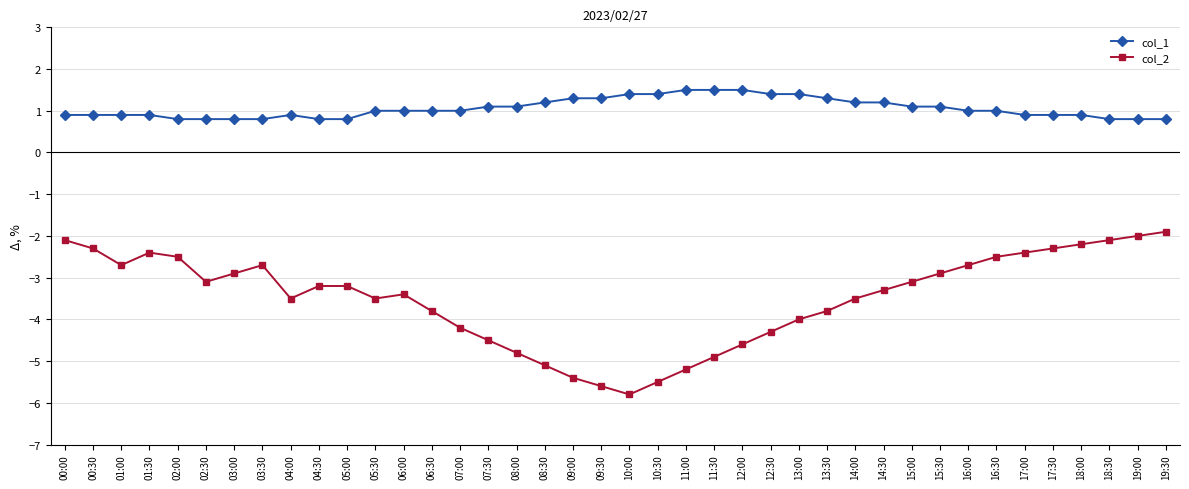

At how many categories does at least one series exceed -1?

40